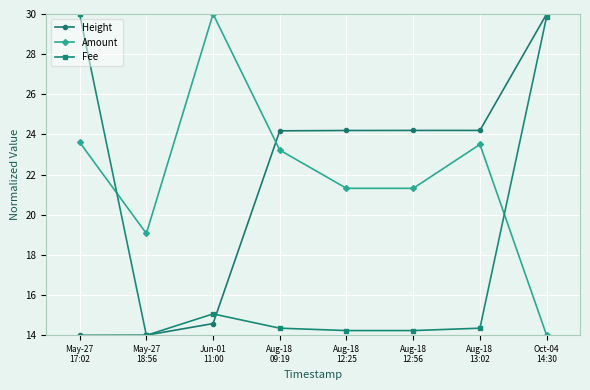

What is the total value across all series at Aug-18
13:02?

62.1